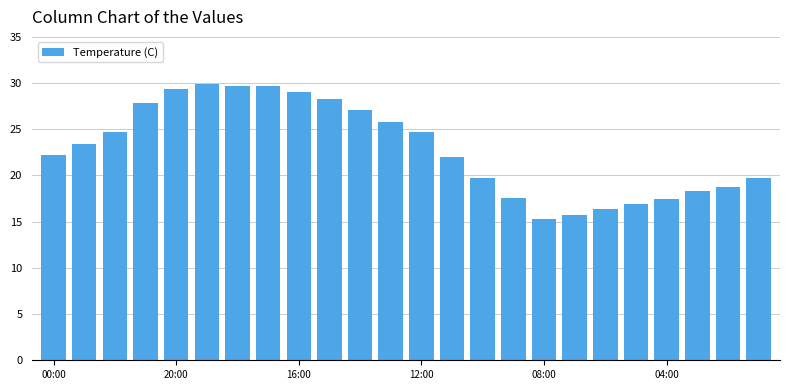

What is the maximum value shown in the chart?

29.9